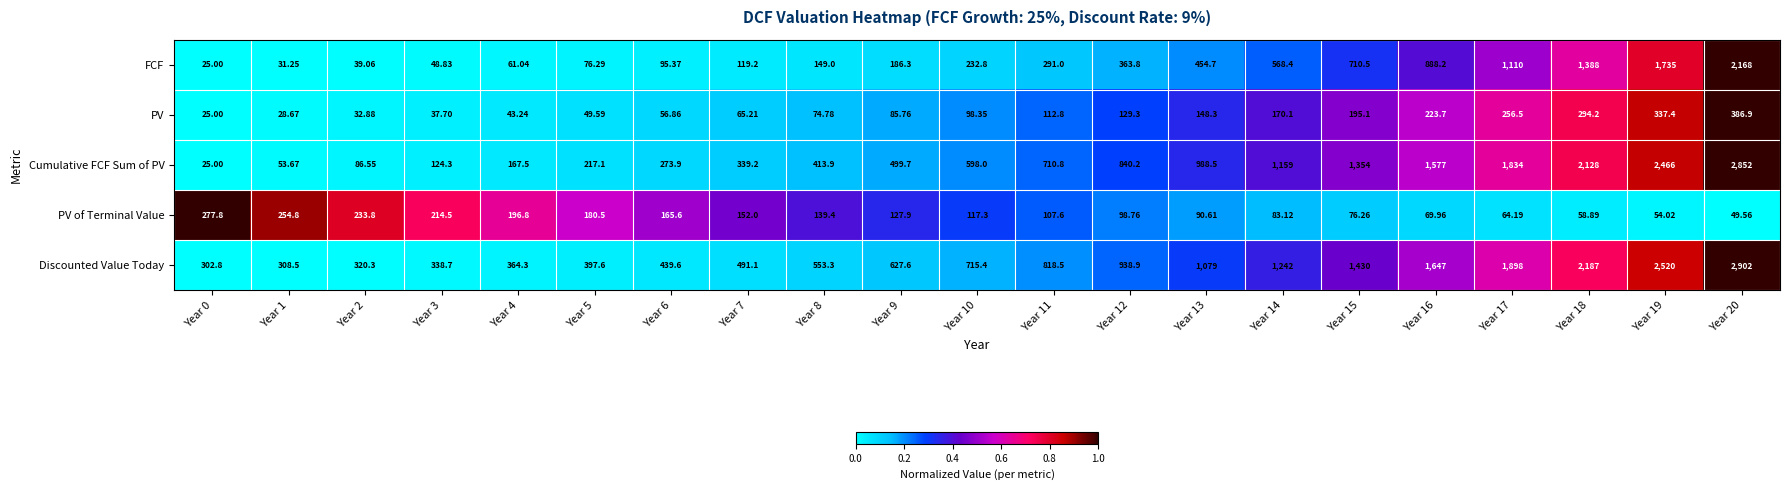

What is the greatest value displayed?

2902.0